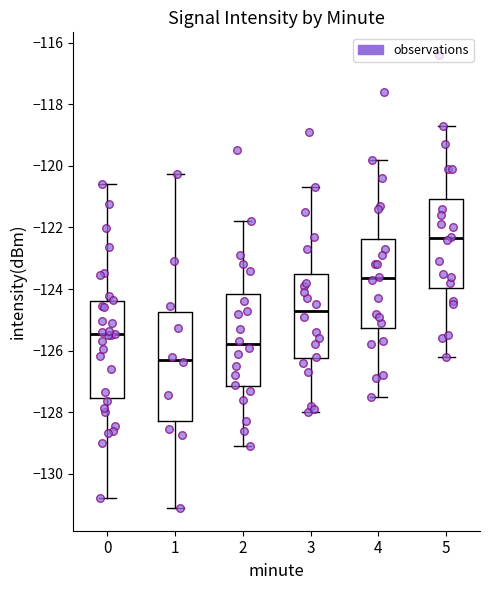

Reading left to right, transcribe this box plot: for each box, give where its median line is, the range the box spans, and where its two whiskers end, as read against the y-axis. The values are not printed on the chart, so give them approximately, as read against the axis.

0: median -125.4, box -127.6 to -124.4, whiskers -130.8 to -120.6
1: median -126.2, box -128.2 to -124.8, whiskers -131.2 to -120.2
2: median -125.8, box -127.2 to -124.2, whiskers -129.0 to -121.8
3: median -124.6, box -126.2 to -123.6, whiskers -128.0 to -120.6
4: median -123.6, box -125.2 to -122.4, whiskers -127.4 to -119.8
5: median -122.4, box -124.0 to -121.0, whiskers -126.2 to -118.6